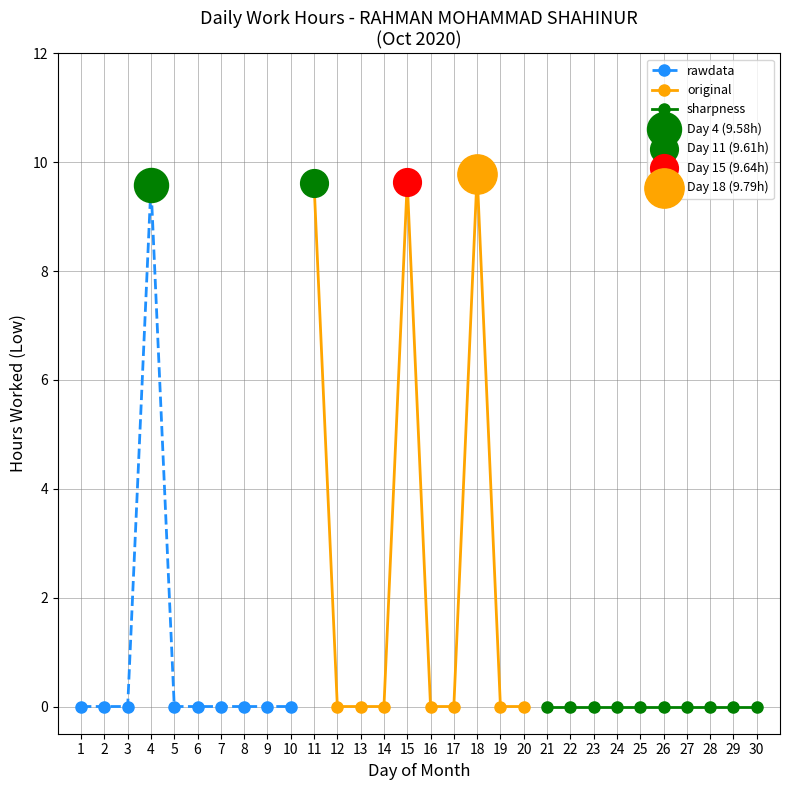

What are all the series names shown in the legend?

rawdata, original, sharpness